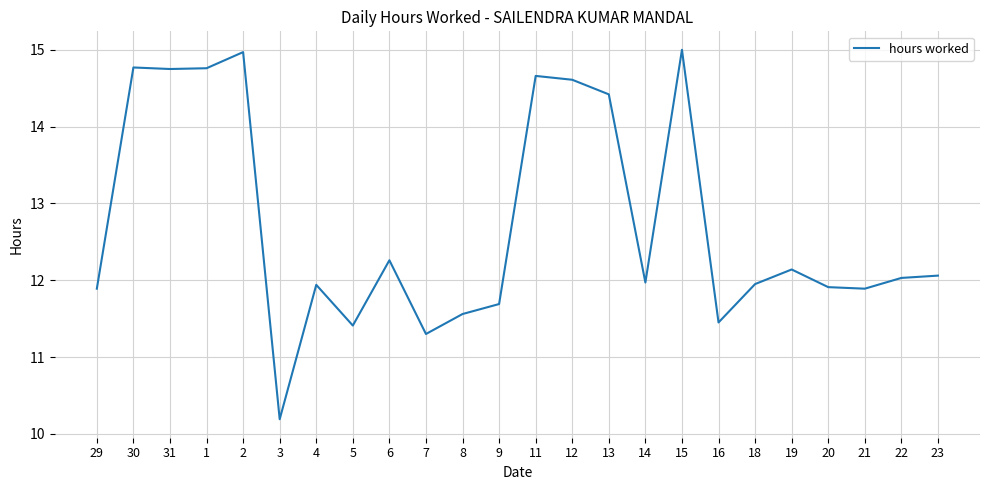

What is the minimum value shown in the chart?

10.2